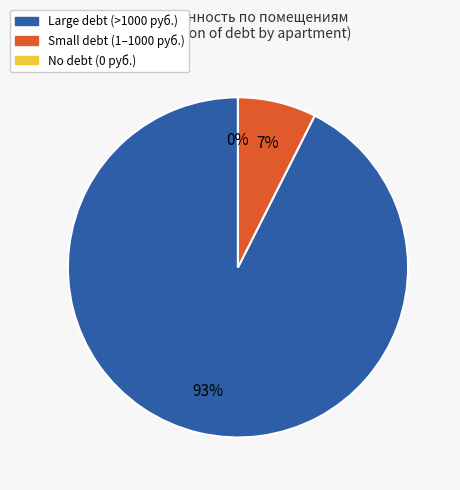

True or false: 30 accounts for 1% of the total.

False